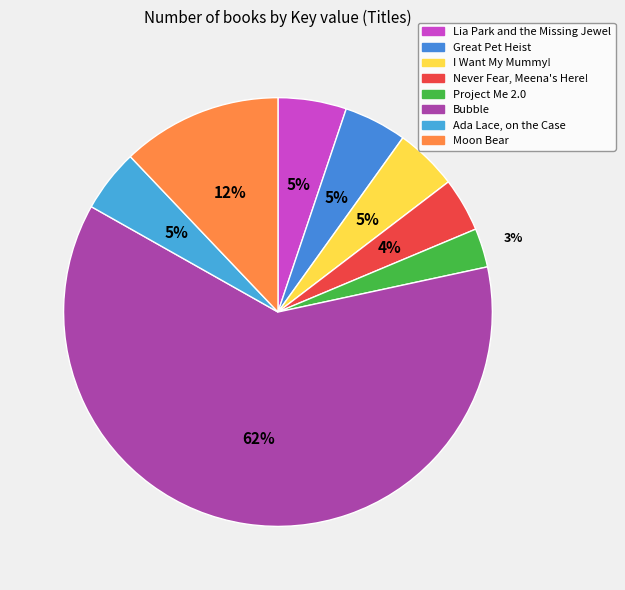

To the nearest percent, what is the difference between the largest and smallest slice percentages?

59%